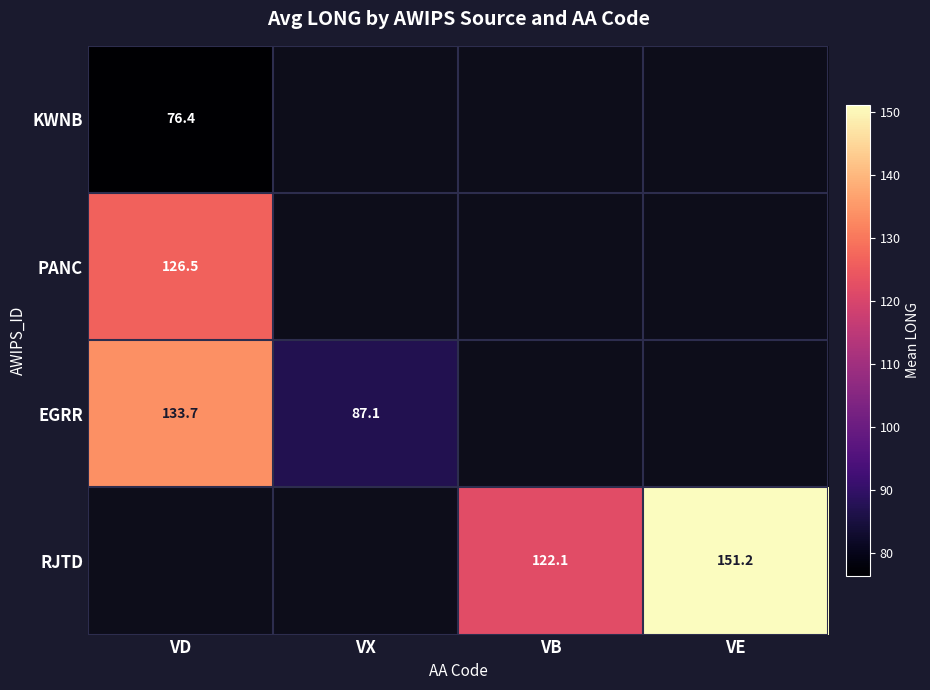

The KWNB series shows 76.4 at VD. True or false?

True